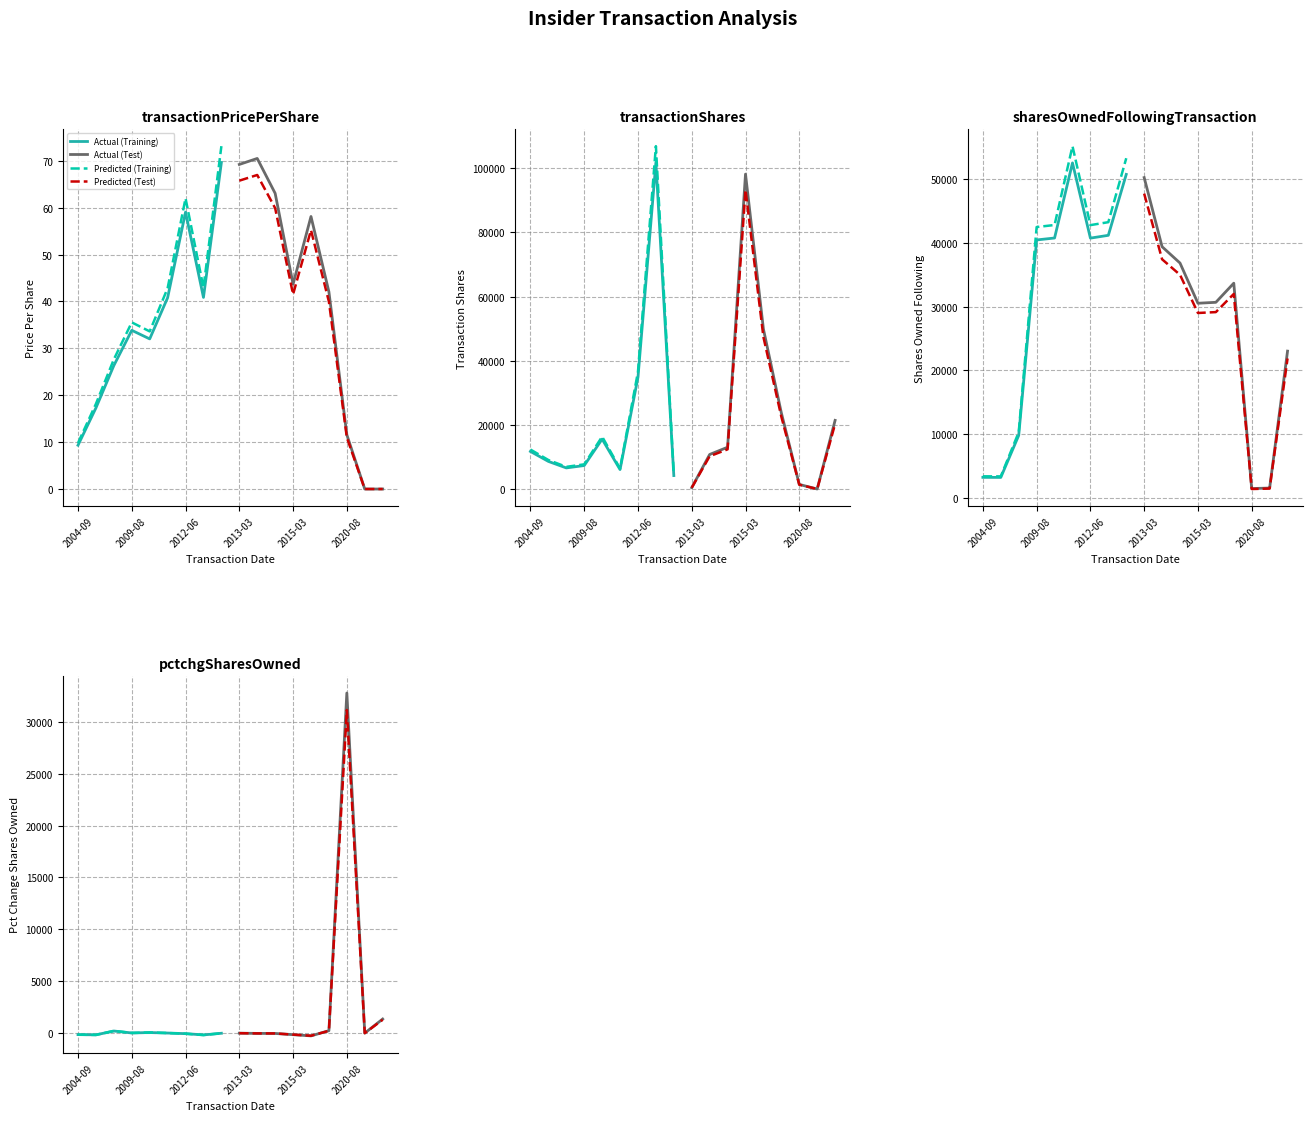

How many negative values does the Actual (Test) series have?

5